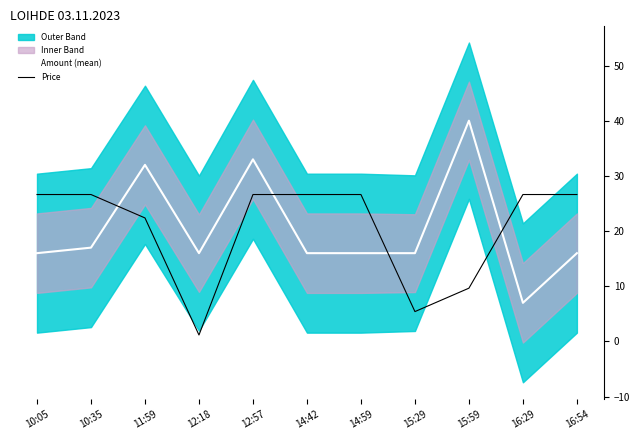

Where is the first local maximum for Amount (mean)?

11:59